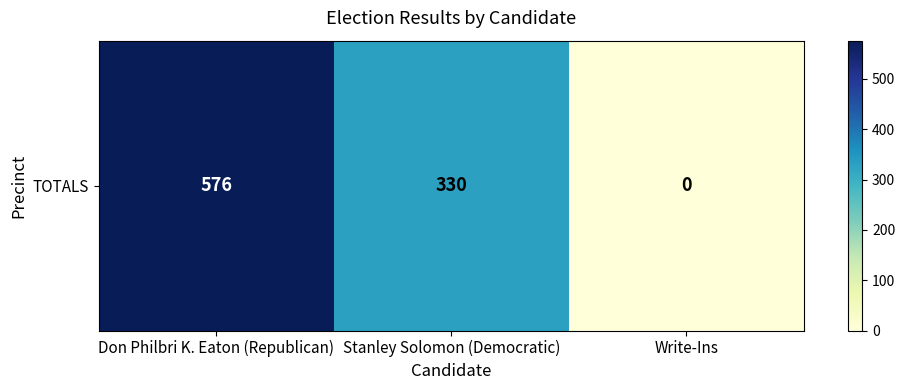

What is the sum of the values at Write-Ins and Stanley Solomon (Democratic)?

330